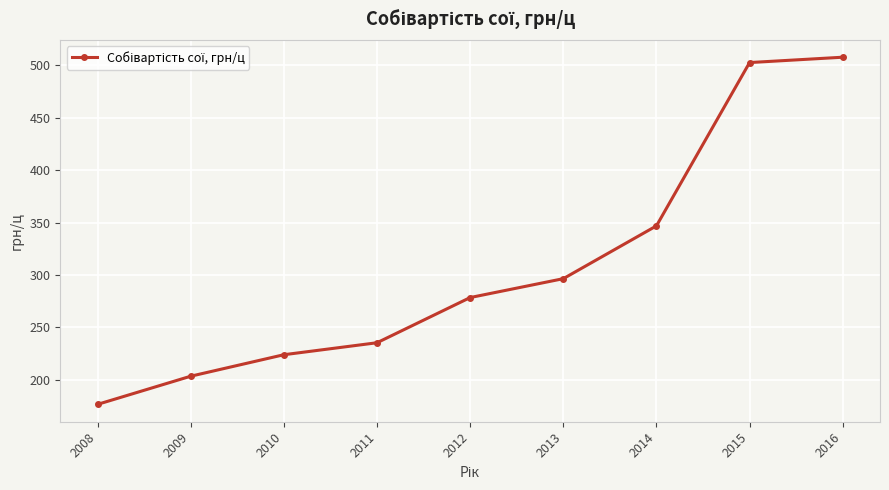

At which label is the value closest to 342?

2014